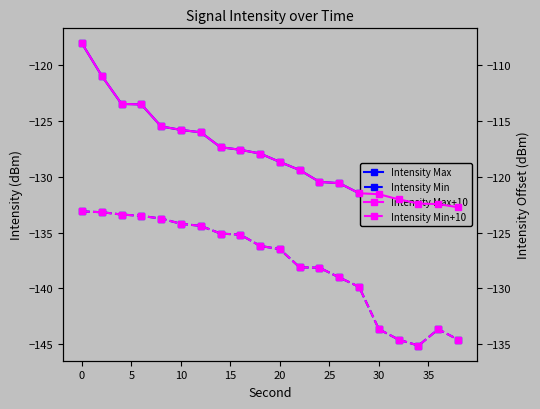

What is the difference between the second highest and second lowest values in the Intensity Max+10 series?

11.5